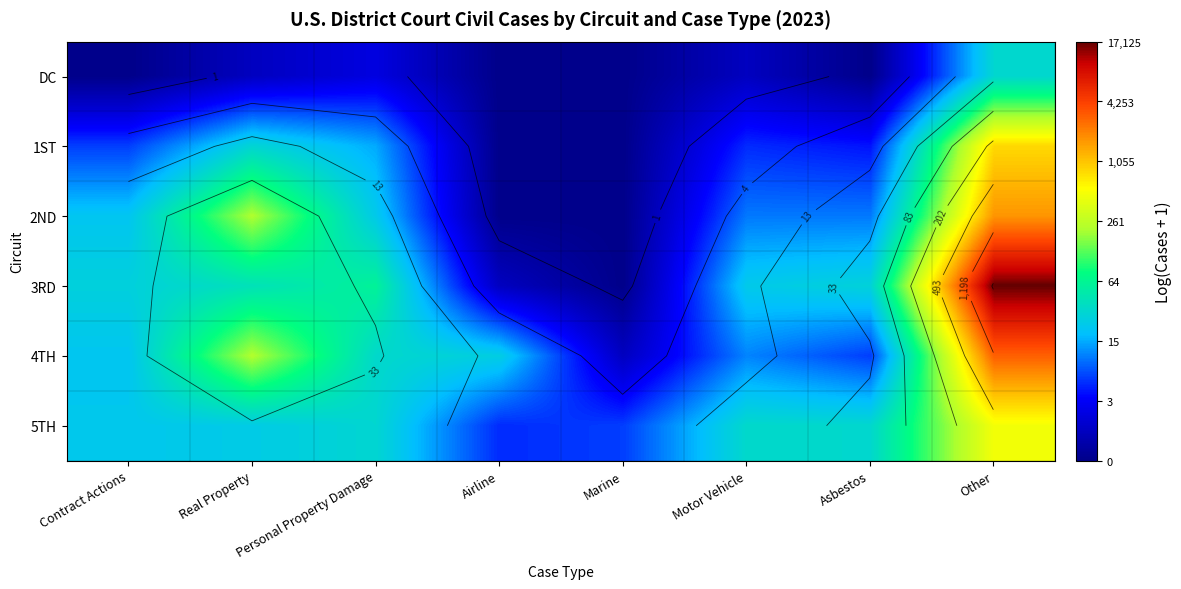

At which category is the sum across all series the highest?

Other